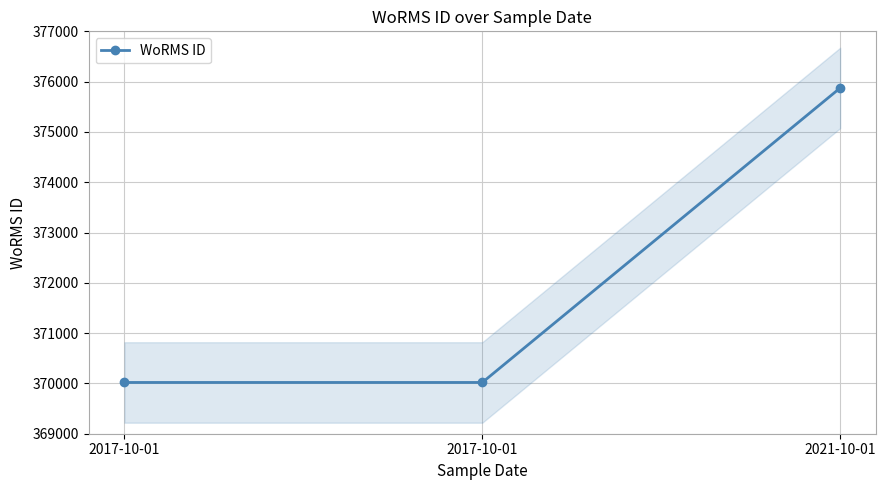

What is the sum of all values?

1115912